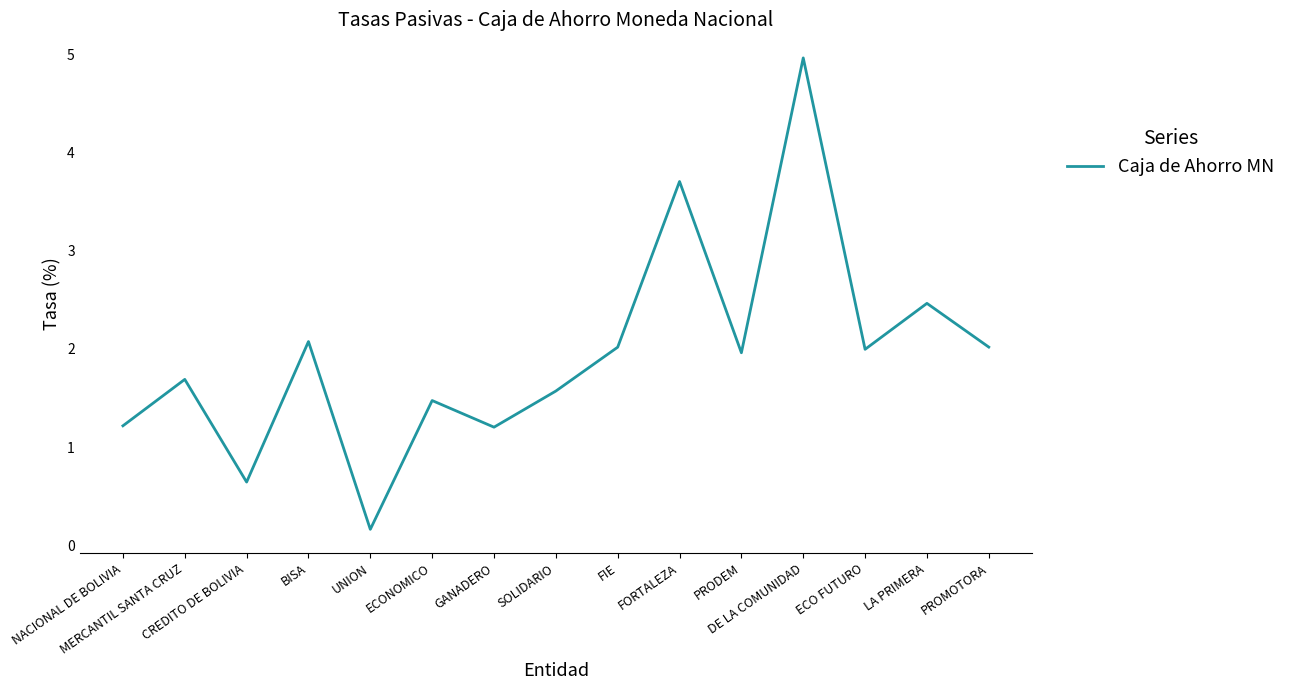

What is the greatest value displayed?

5.0